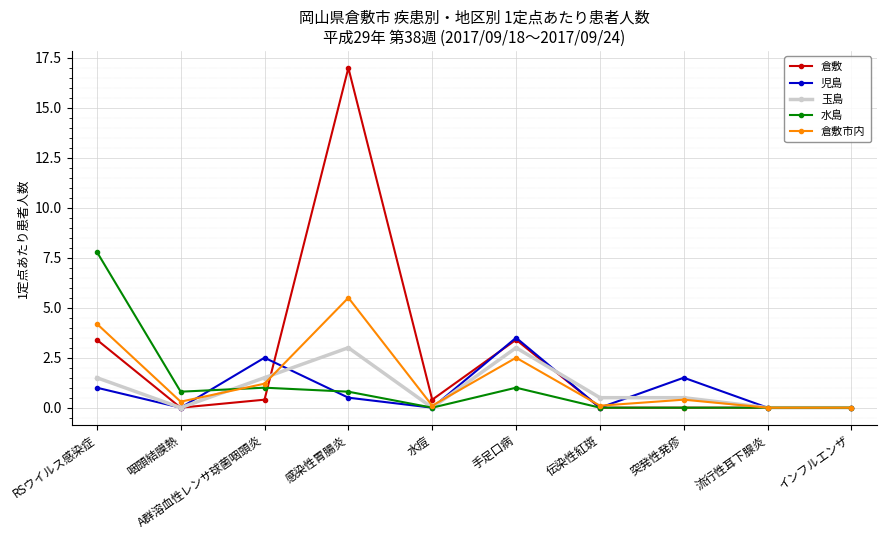

What is the total value across all series at 水痘?

0.5